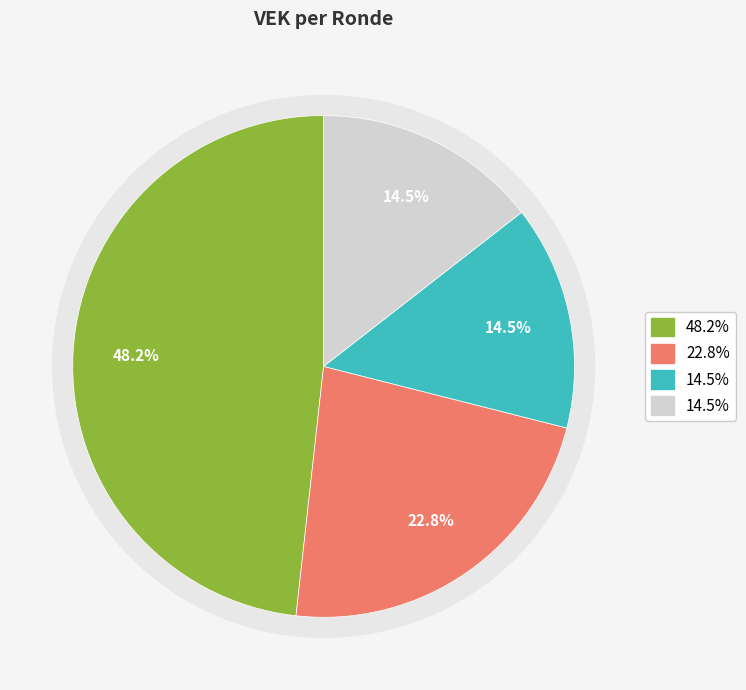

How many slices are in this pie chart?

4